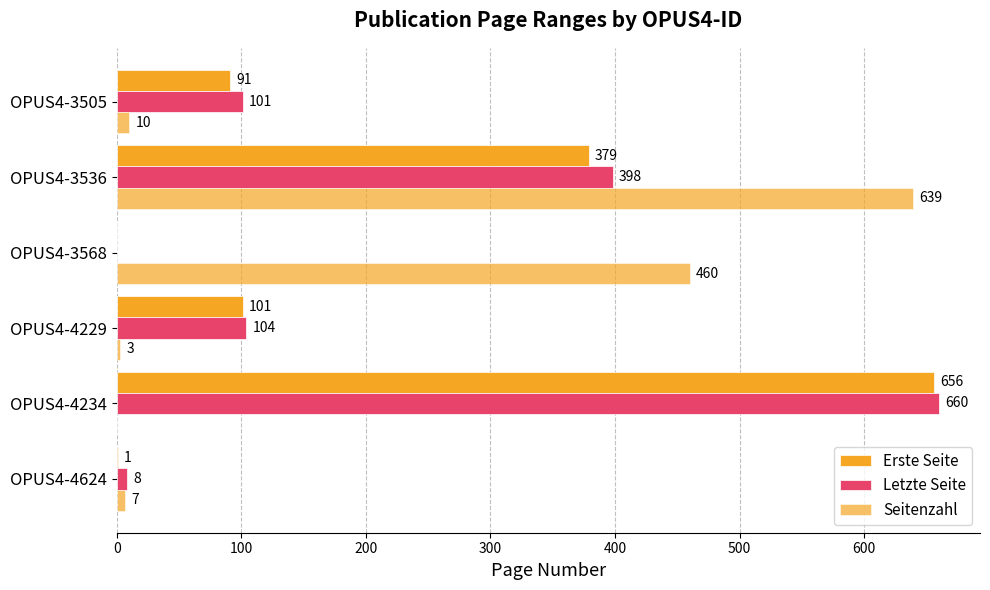

How many categories are shown in the chart?

6